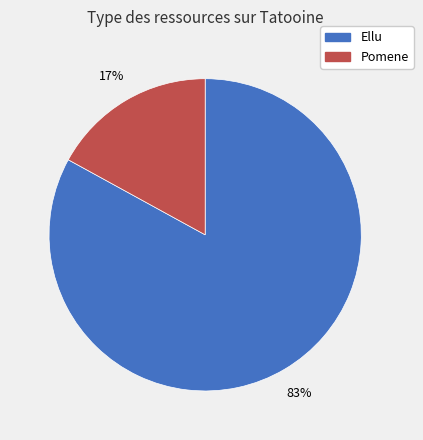

Is it true that Ellu is 83% of the pie?

True